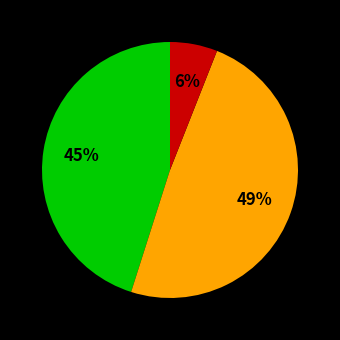

To the nearest percent, what is the difference between the largest and smallest slice percentages?

43%